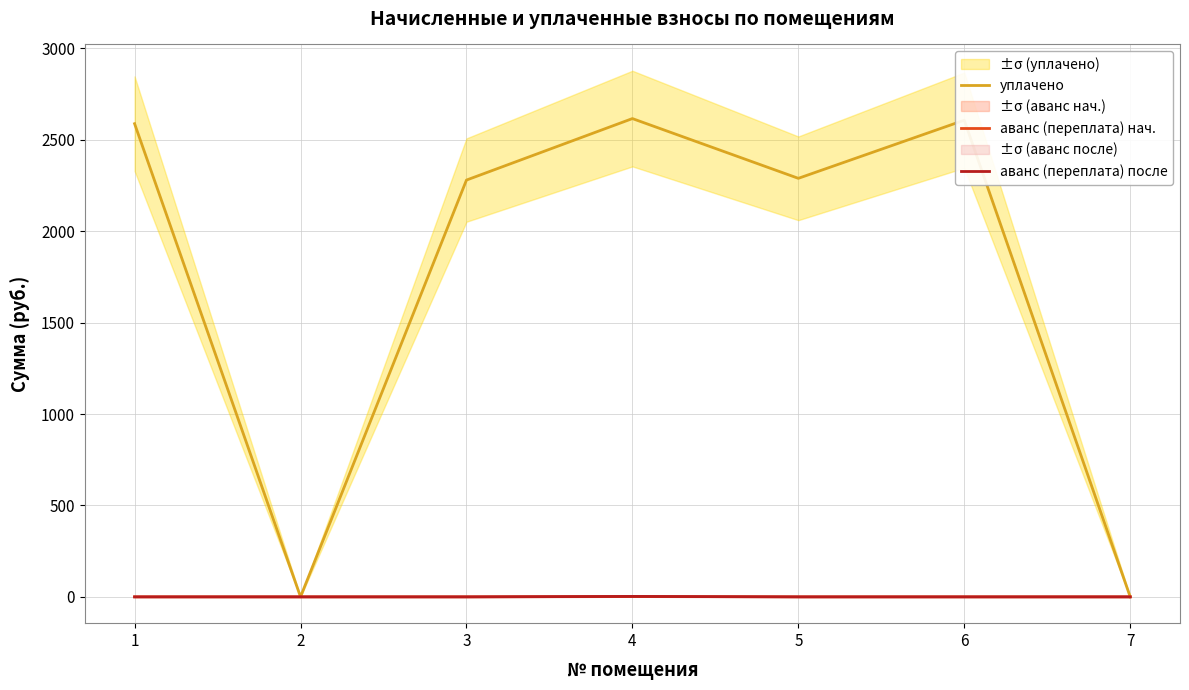

Is the value of уплачено at 1 greater than the value of аванс (переплата) после at 1?

Yes